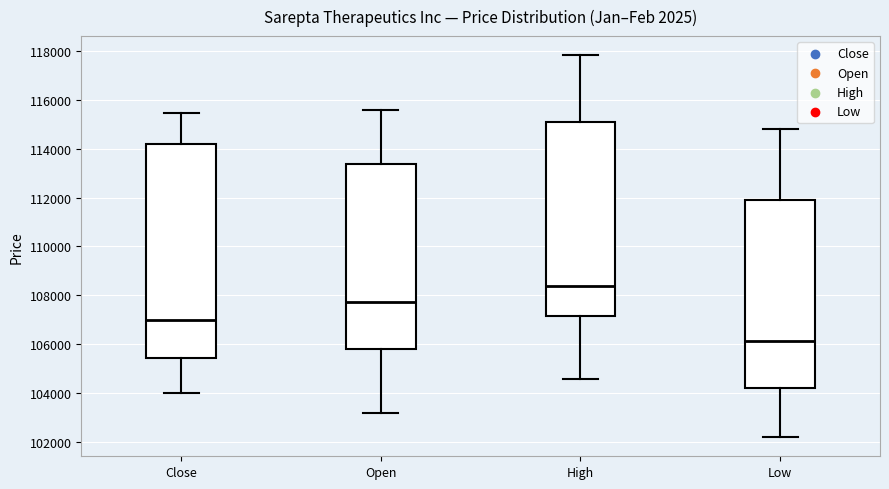

Reading left to right, transcribe this box plot: for each box, give where its median line is, the range the box spans, and where its two whiskers end, as read against the y-axis. The values are not printed on the chart, so give them approximately, as read against the axis.

Close: median 107000, box 105400 to 114200, whiskers 104000 to 115400
Open: median 107800, box 105800 to 113400, whiskers 103200 to 115600
High: median 108400, box 107200 to 115000, whiskers 104600 to 117800
Low: median 106200, box 104200 to 111800, whiskers 102200 to 114800